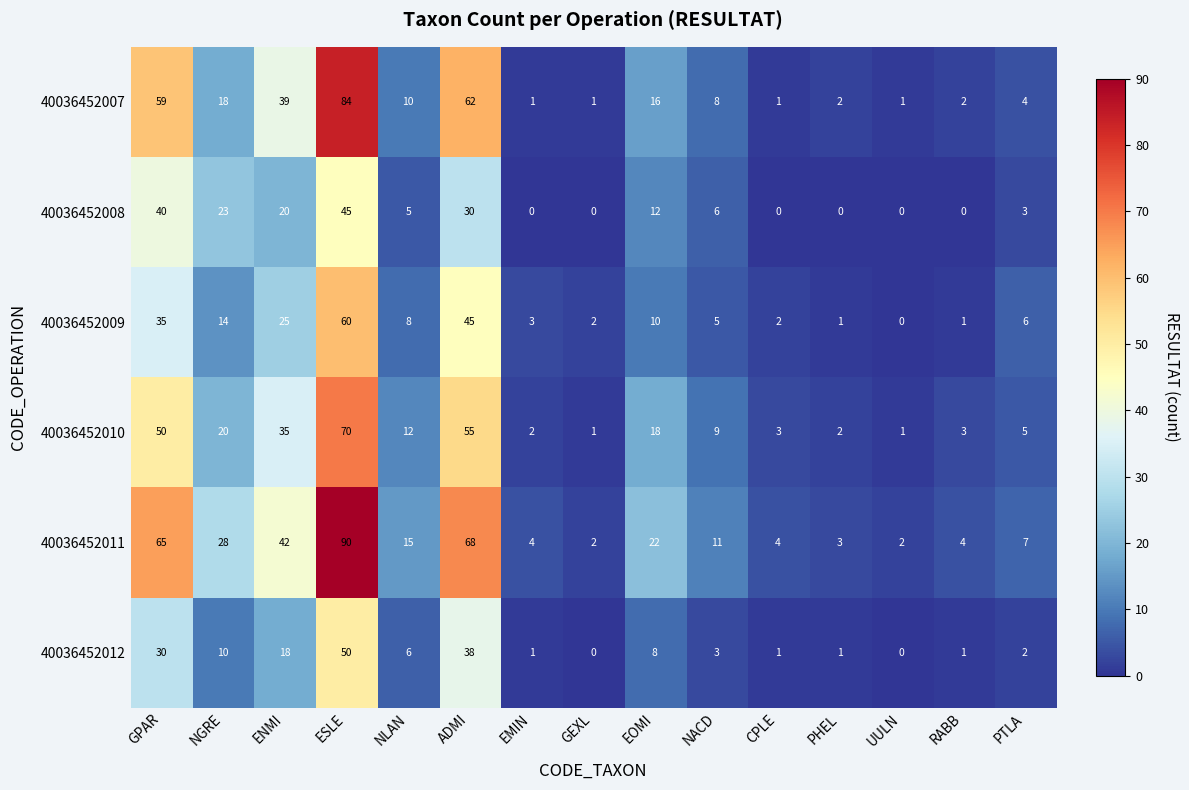

Read the 40036452009 value at NACD.

5